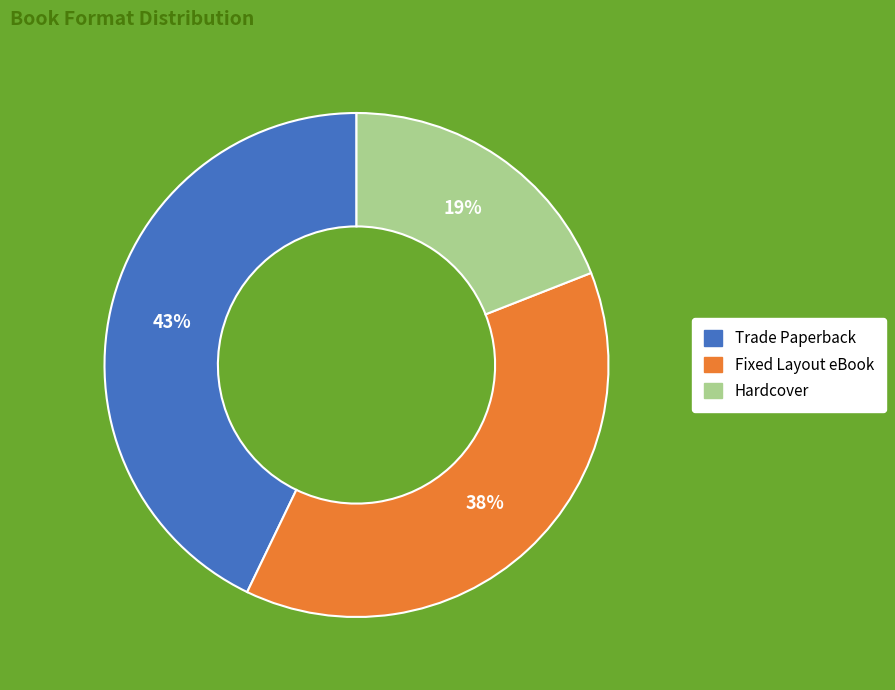

True or false: Trade Paperback accounts for 43% of the total.

True